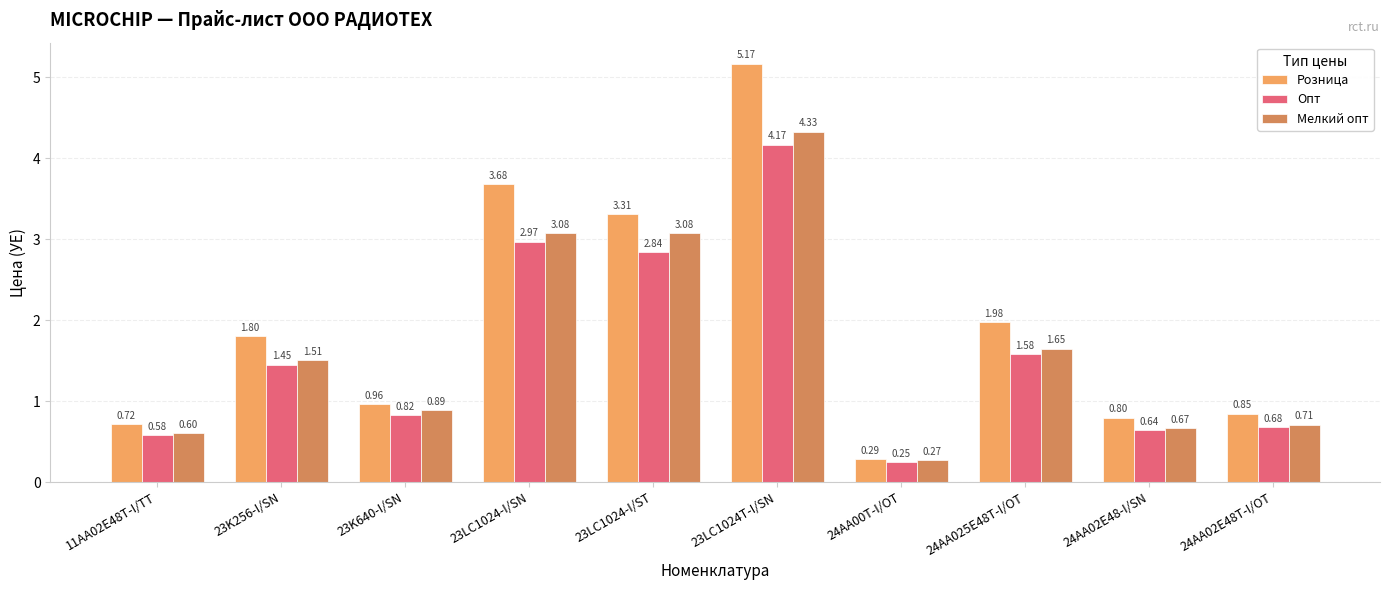

How many series are shown in this chart?

3